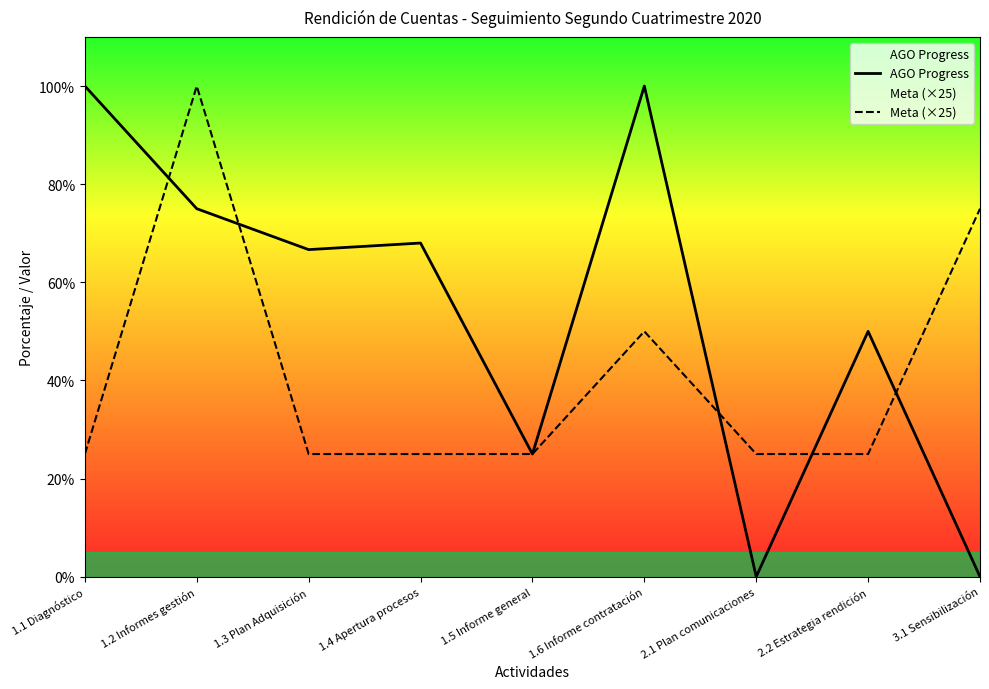

Is it true that AGO Progress equals 68.0 at 1.4 Apertura procesos?

True